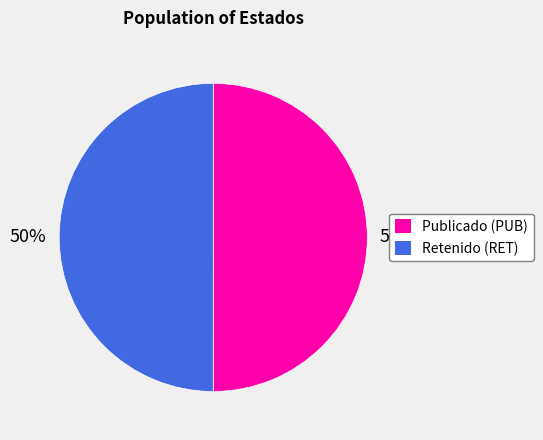

To the nearest percent, what is the average slice percentage?

50%